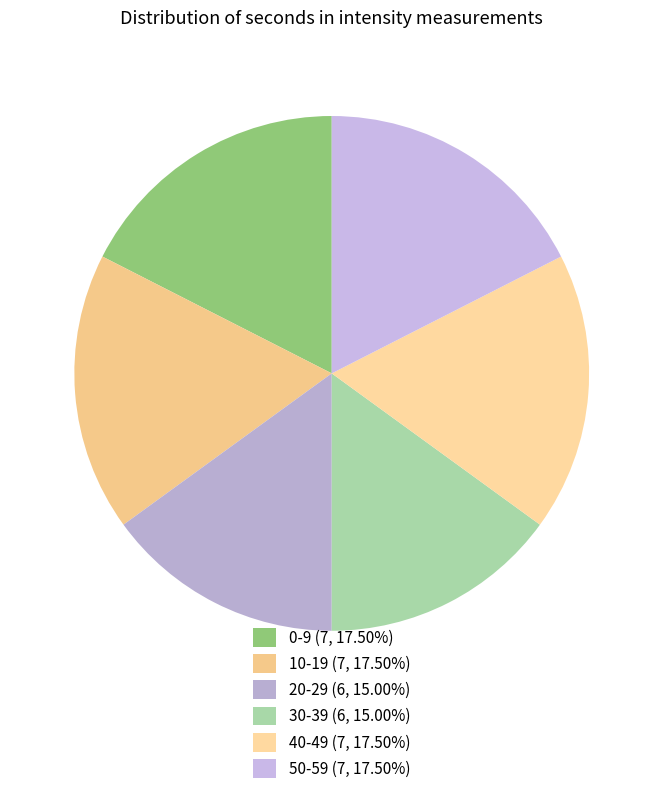

Count the number of slices in the pie.

6